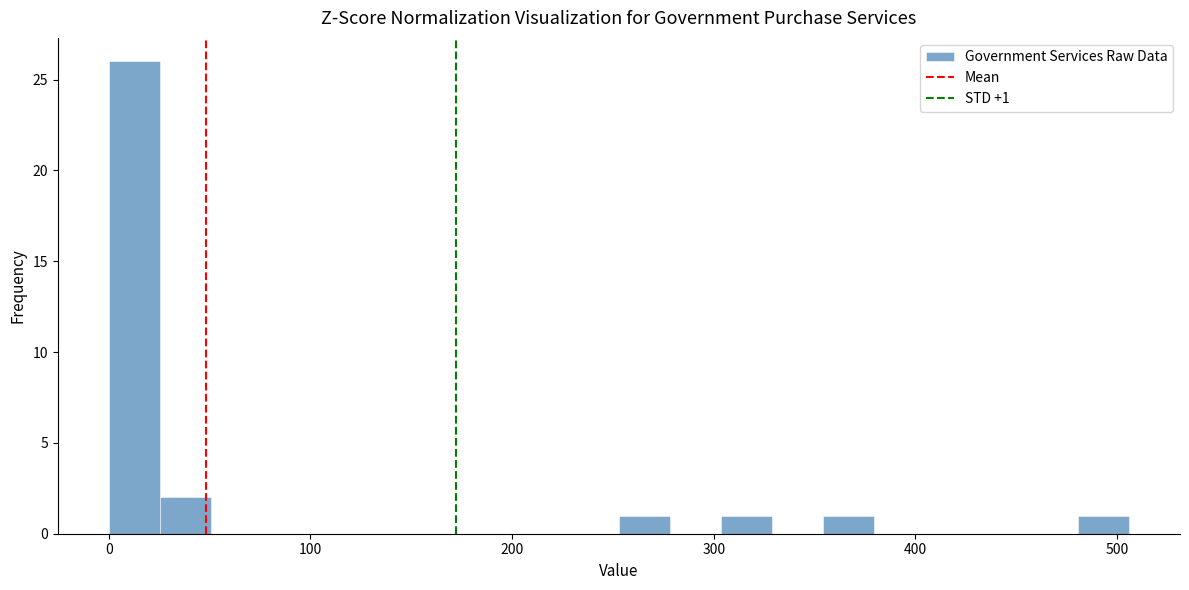

Read against the x-axis, roughly where is the centre of the tallest bar?

10